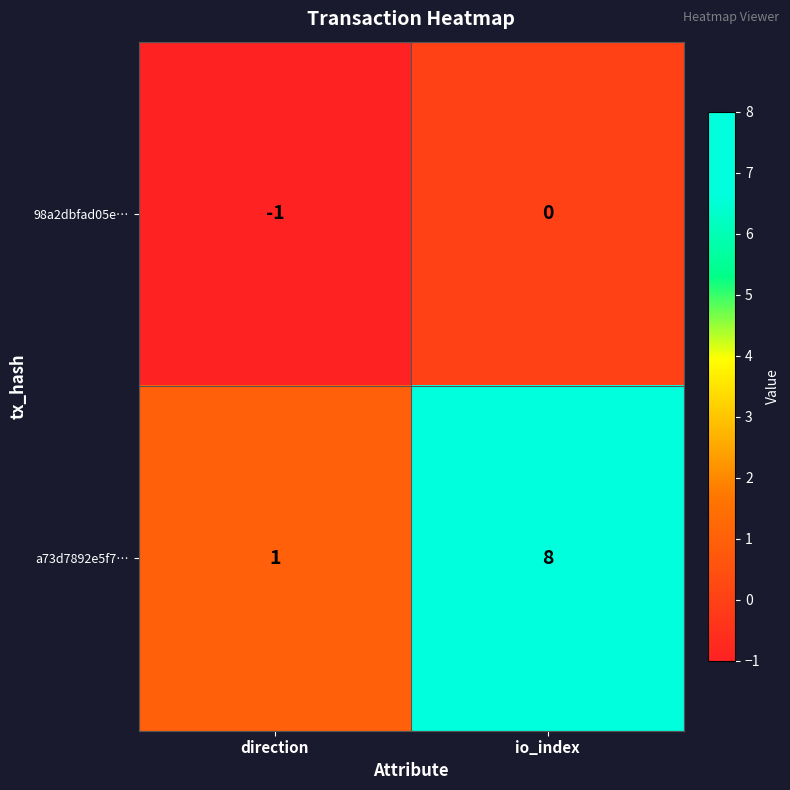

Reading left to right, extract all data points from this chart.

98a2dbfad05e…: -1	0
a73d7892e5f7…: 1	8